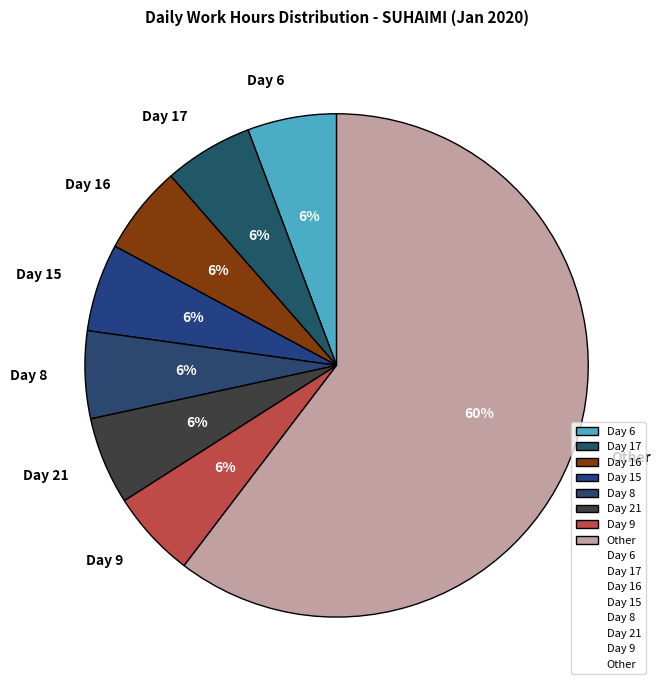

Do Day 9 and Day 6 together represent more than half of the pie?

No